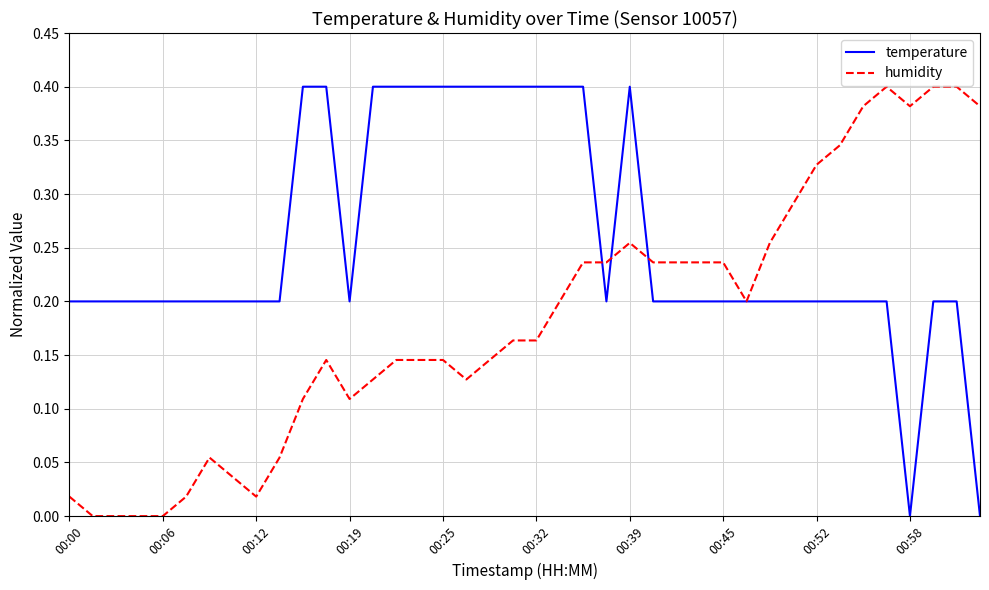

Which series has the largest total across all categories?

temperature